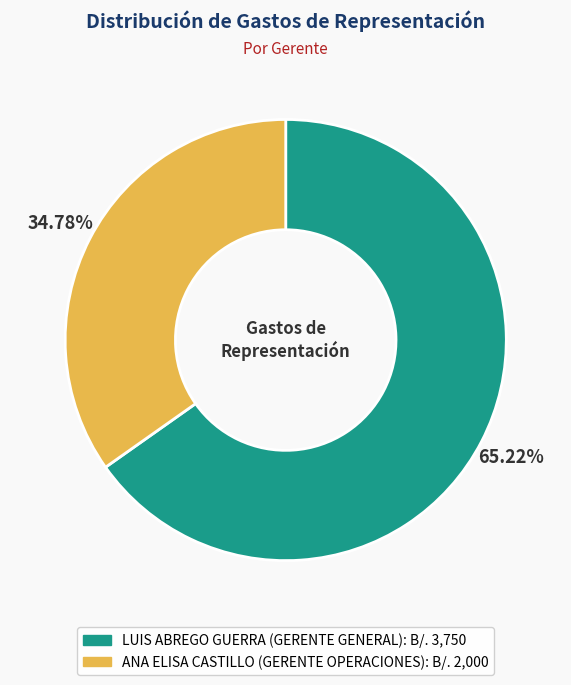

Is there any slice that represents more than half of the pie?

Yes